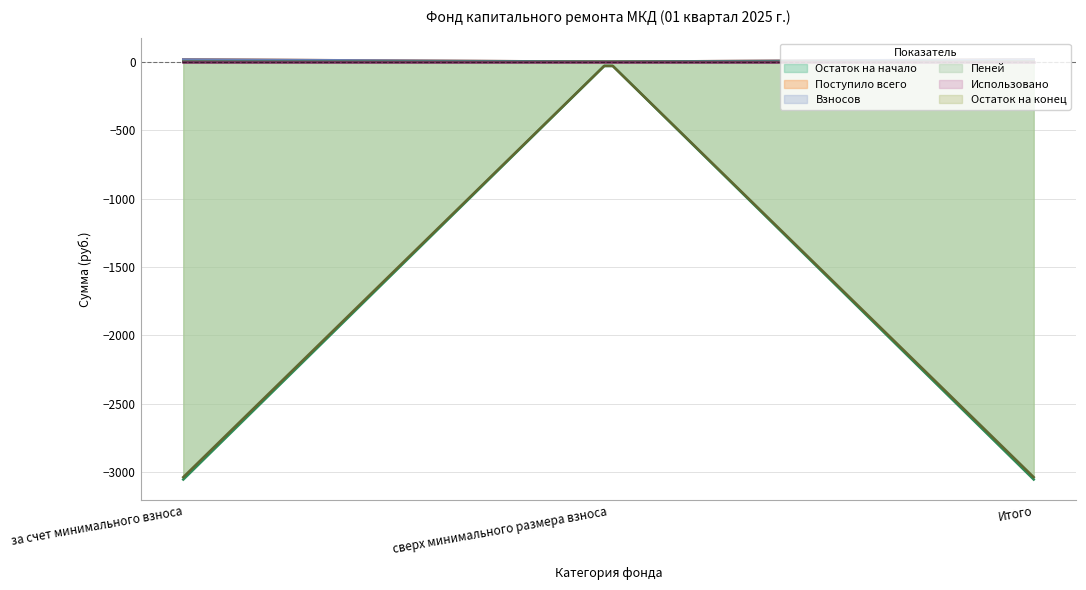

Does the chart display data point markers on the line(s)?

No